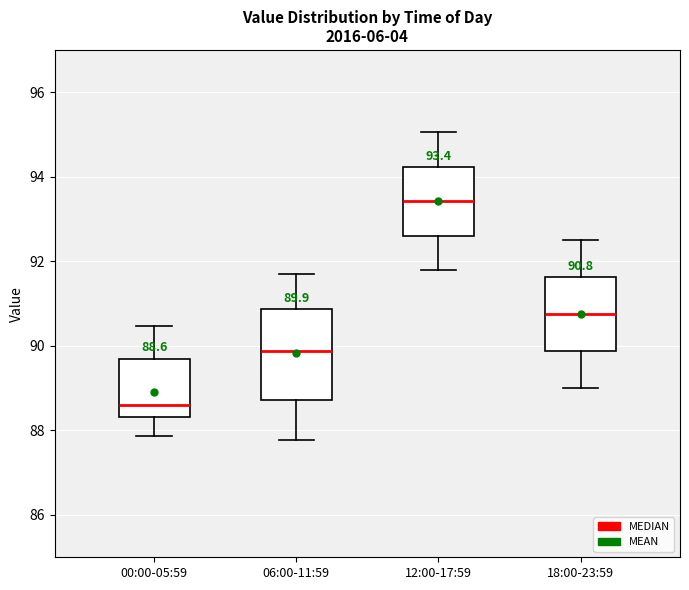

Comparing the boxes themselves (not the whiskers), which one is the tallest?

06:00-11:59